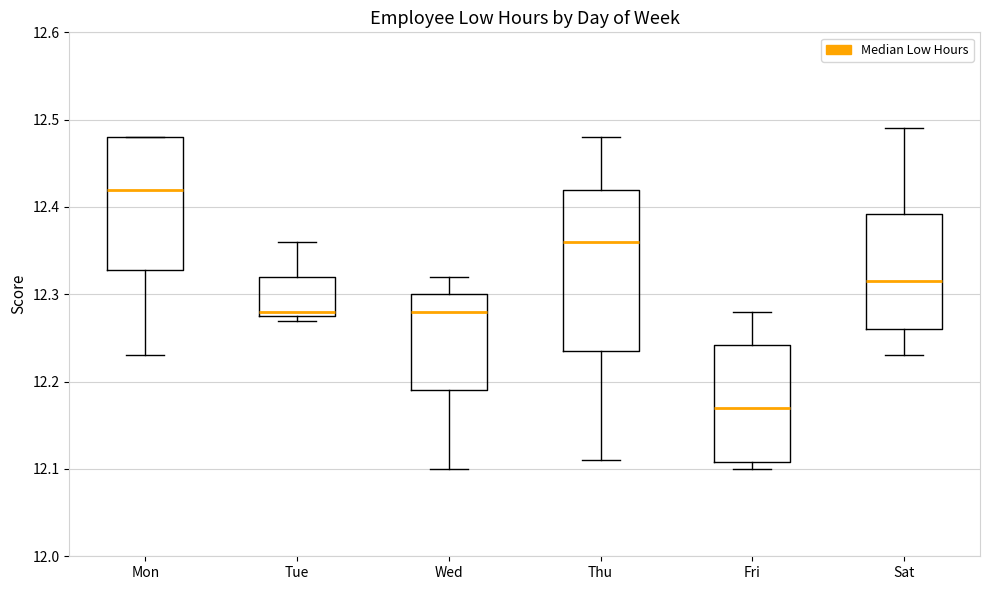

Which box is the tallest, from its lower edge to its upper edge?

Thu